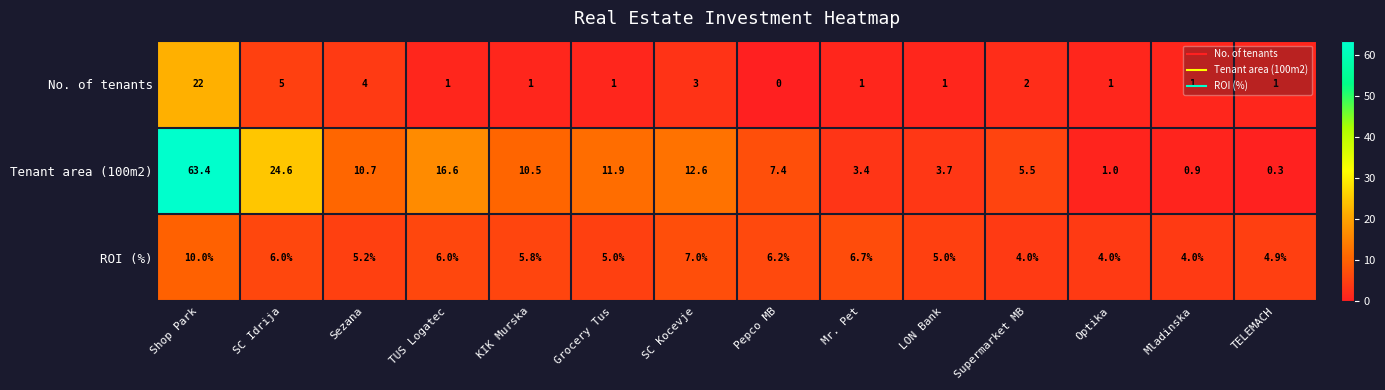

List the labels in order of Tenant area (100m2) value, smallest first.

TELEMACH, Mladinska, Optika, Mr. Pet, LON Bank, Supermarket MB, Pepco MB, KIK Murska, Sezana, Grocery Tus, SC Kocevje, TUS Logatec, SC Idrija, Shop Park